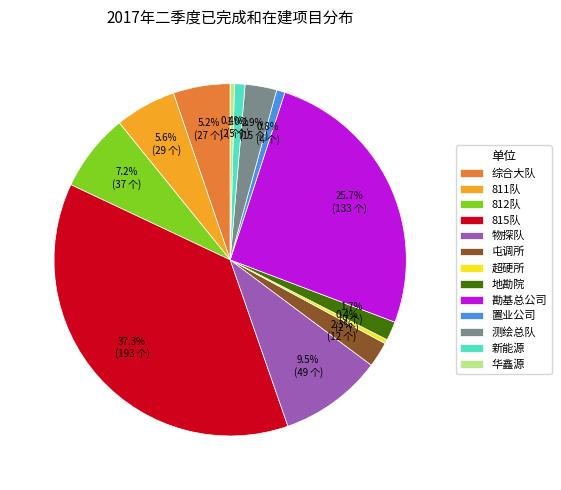

How many segments does this pie chart have?

13